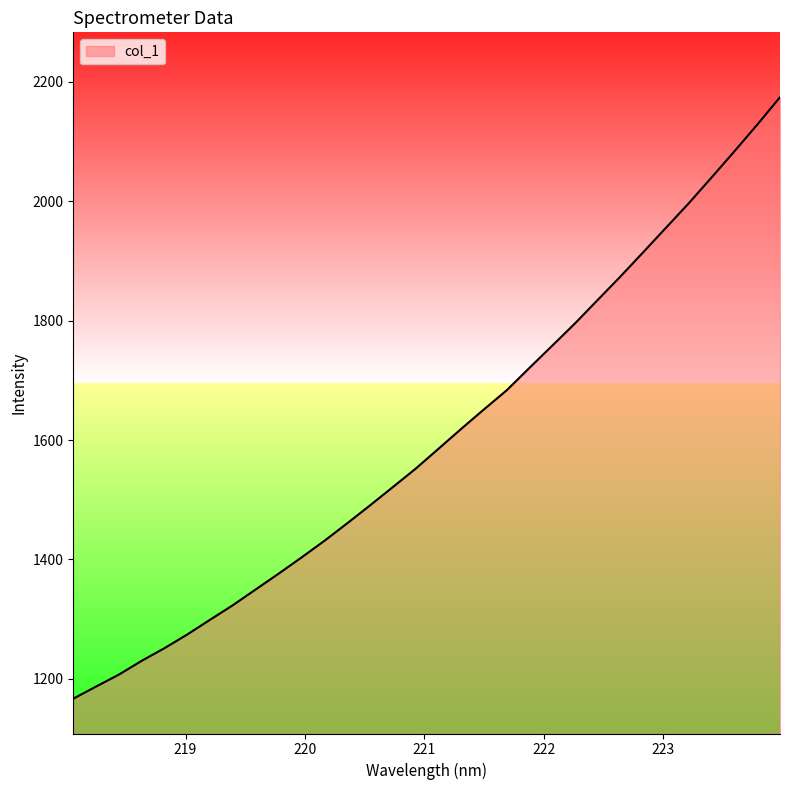

What is the difference between the maximum and minimum values?

1007.6